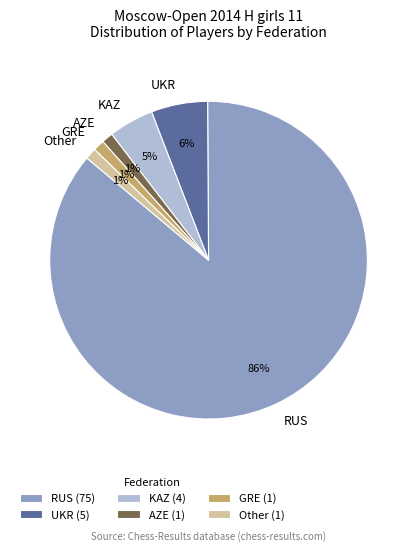

To the nearest percent, what is the combined percentage of UKR and Other?

7%